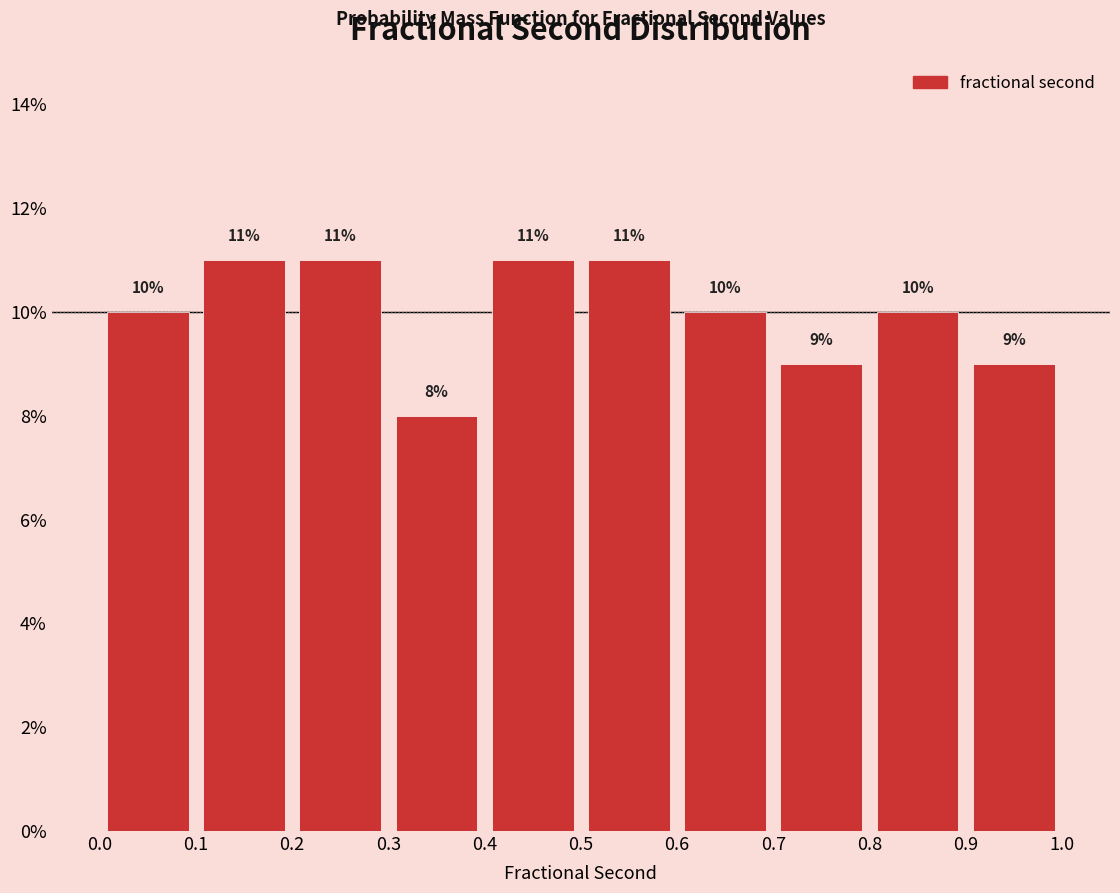

Reading left to right, list every bar in this chart as the range it spans on the x-axis followed by its height.

0.0 to 0.1: 10
0.1 to 0.2: 11
0.2 to 0.3: 11
0.3 to 0.4: 8
0.4 to 0.5: 11
0.5 to 0.6: 11
0.6 to 0.7: 10
0.7 to 0.8: 9
0.8 to 0.9: 10
0.9 to 1.0: 9